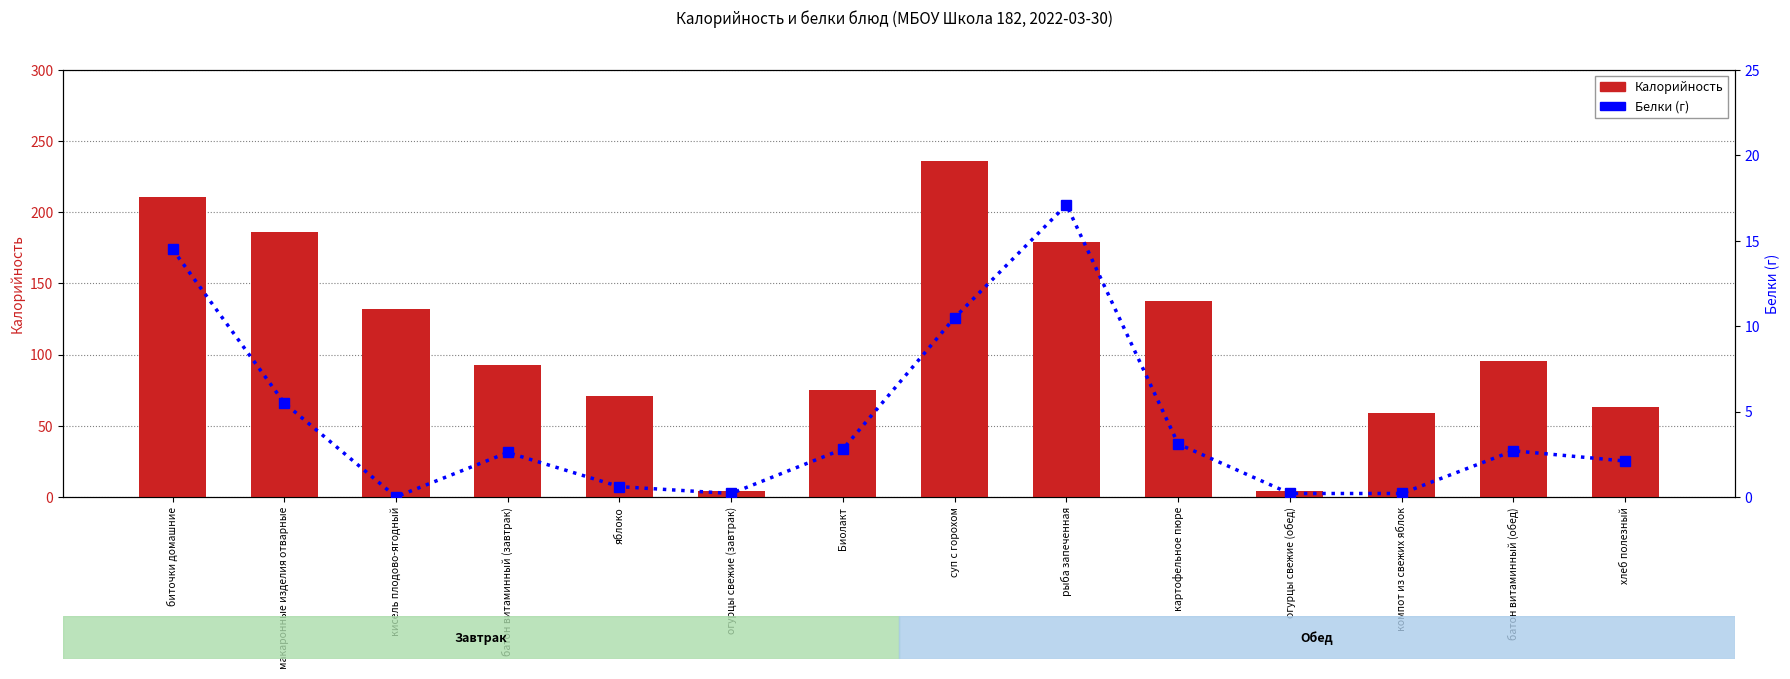

At how many categories does at least one series exceed 93?

7